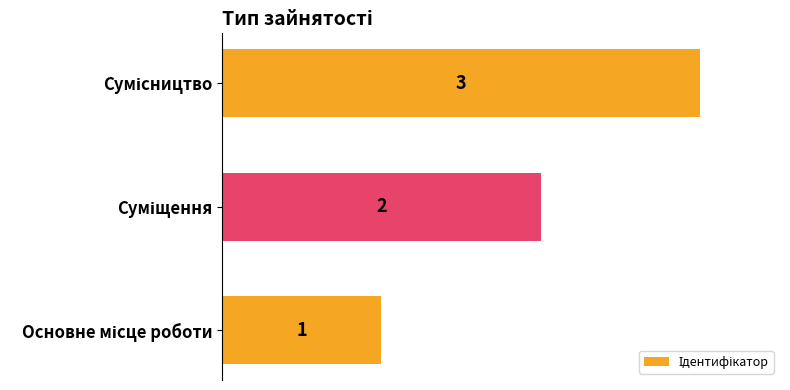

How many values are between 1 and 3?

3